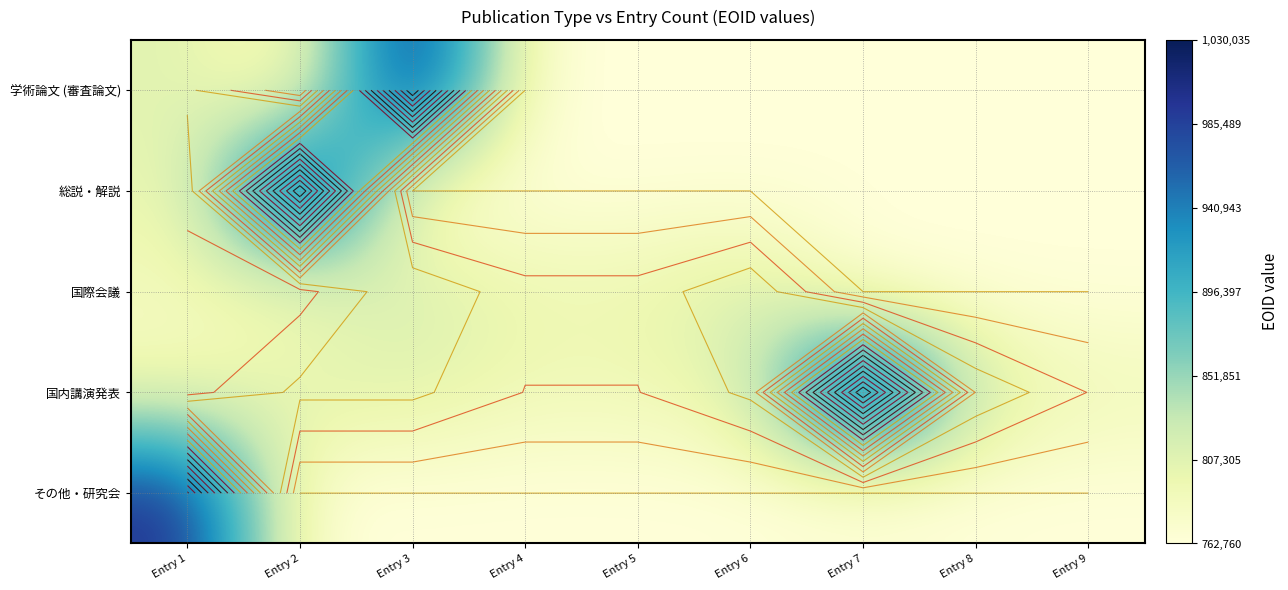

At Entry 6, list the series in order from smallest to largest.

学術論文 (審査論文), 総説・解説, その他・研究会, 国内講演発表, 国際会議